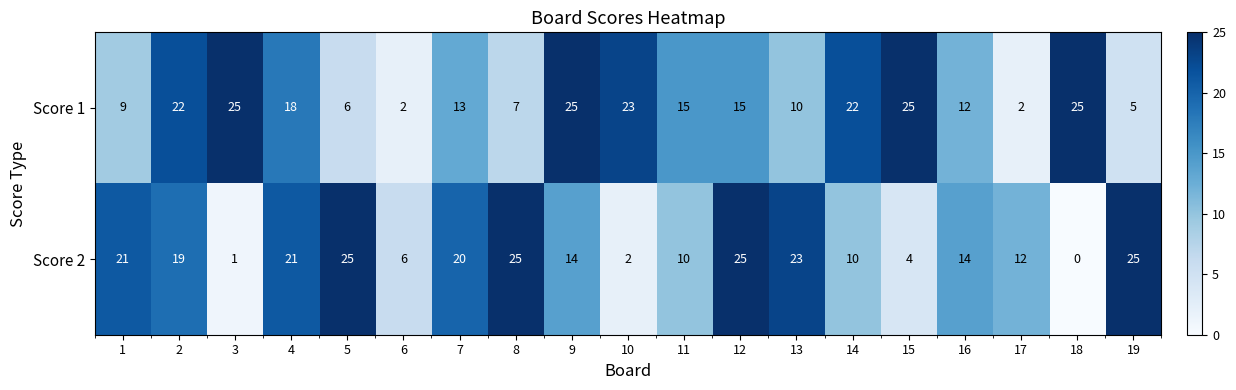

At how many categories does at least one series exceed 1?

19